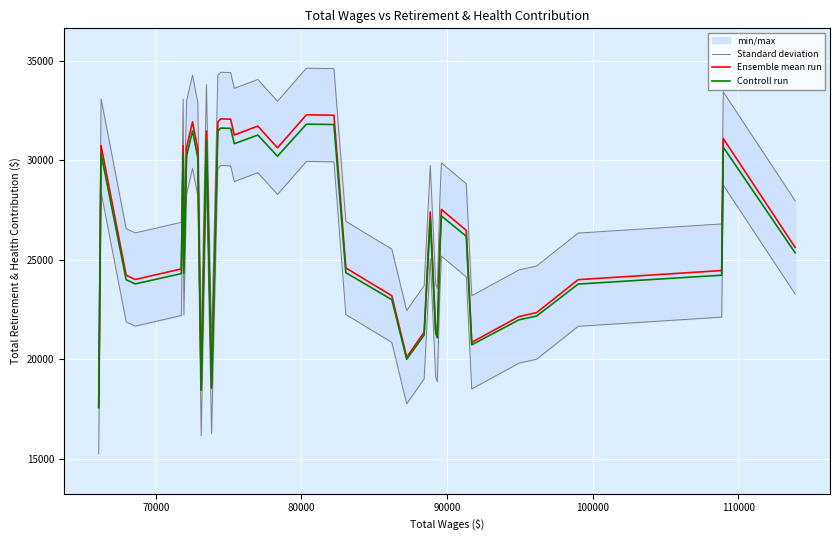

What is the maximum value for Controll run?

31809.7